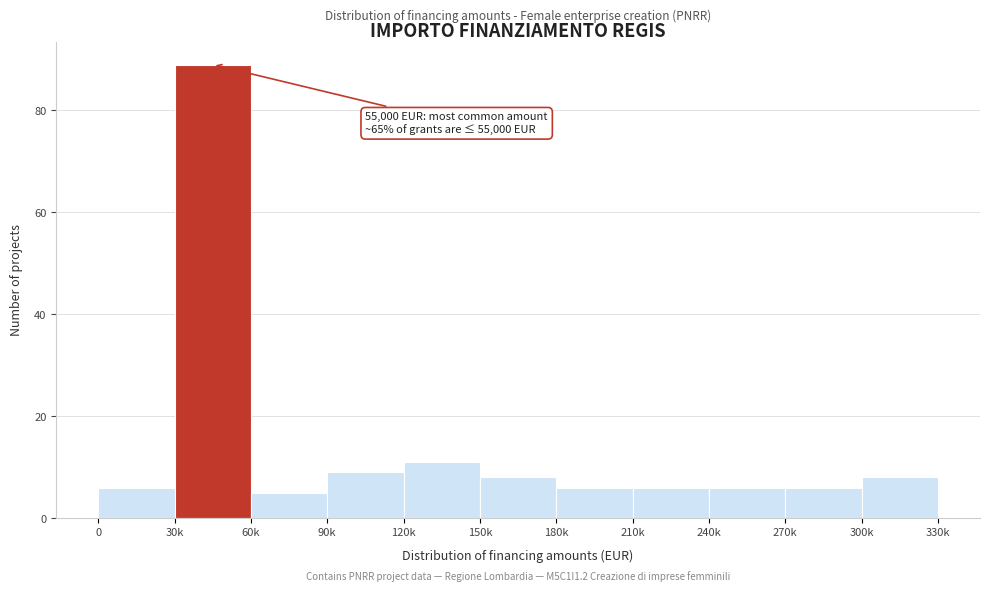

Reading right to left, what are all the values shown in this chart?

8	6	6	6	6	8	11	9	5	89	6